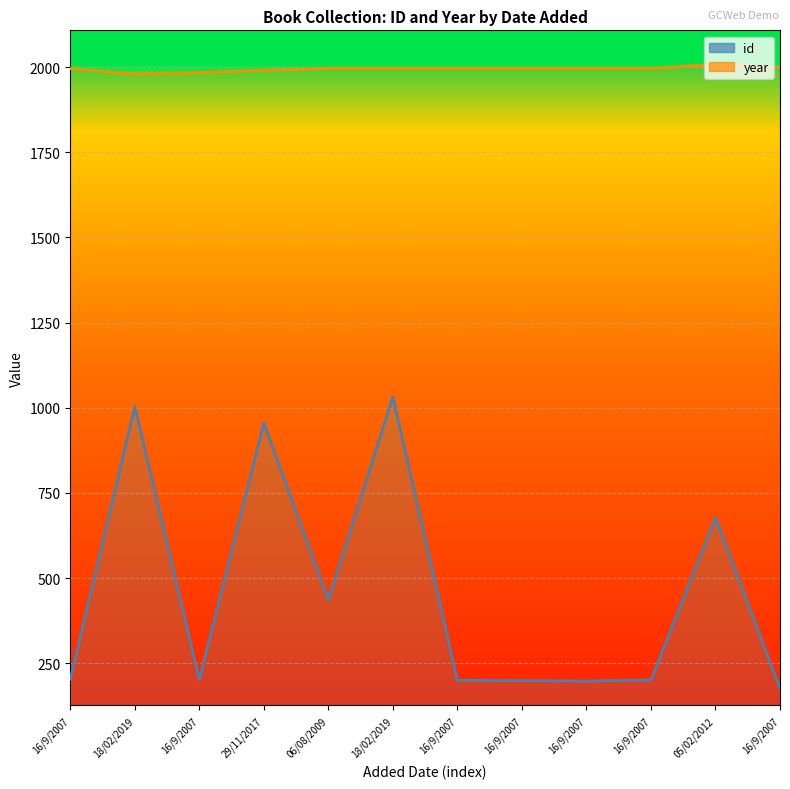

Reading right to left, what are all the values shown in this chart?

id: 16/9/2007=176	05/02/2012=677	16/9/2007=201	16/9/2007=198	16/9/2007=199	16/9/2007=200	18/02/2019=1032	06/08/2009=436	29/11/2017=955	16/9/2007=202	18/02/2019=1003	16/9/2007=203
year: 16/9/2007=1999	05/02/2012=2008	16/9/2007=1996	16/9/2007=1996	16/9/2007=1996	16/9/2007=1996	18/02/2019=1996	06/08/2009=1996	29/11/2017=1991	16/9/2007=1984	18/02/2019=1980	16/9/2007=1996